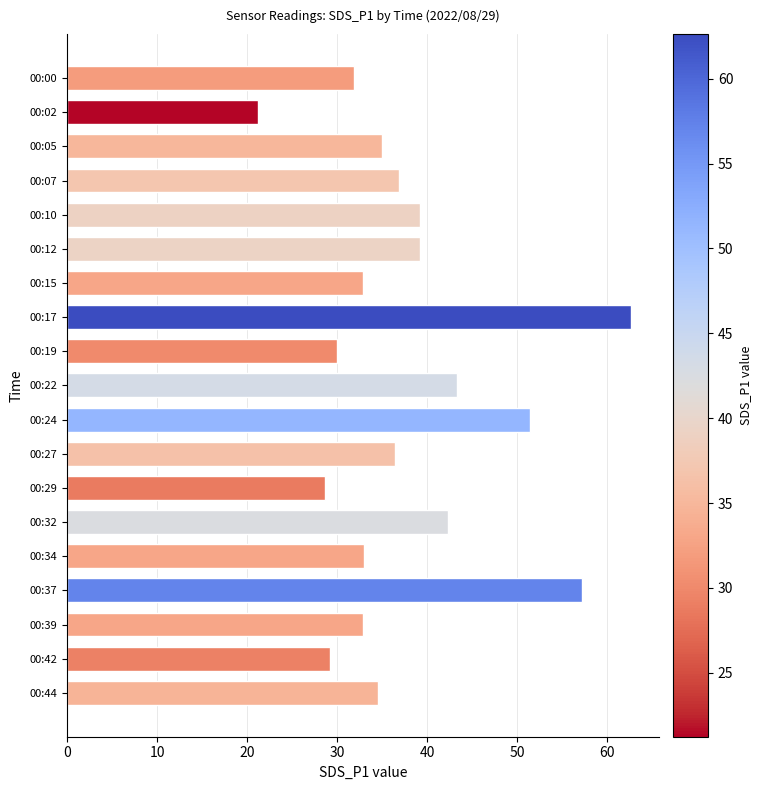

How many bars are there in total?

19